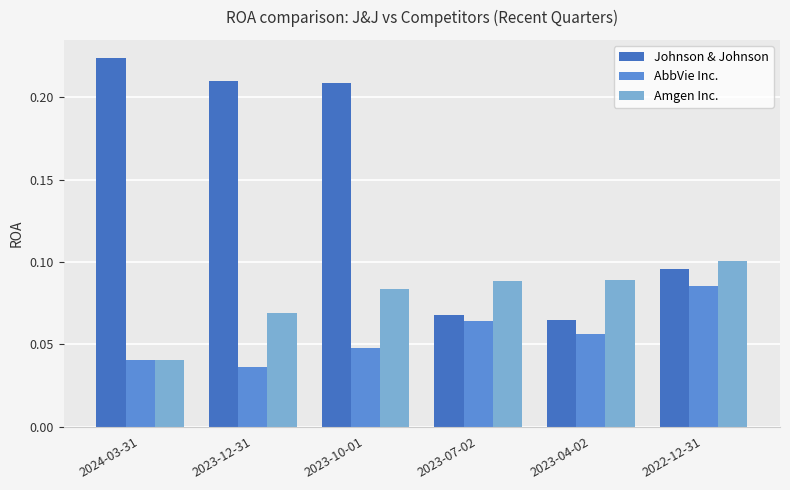

What is the sum of all Amgen Inc. values?

0.5